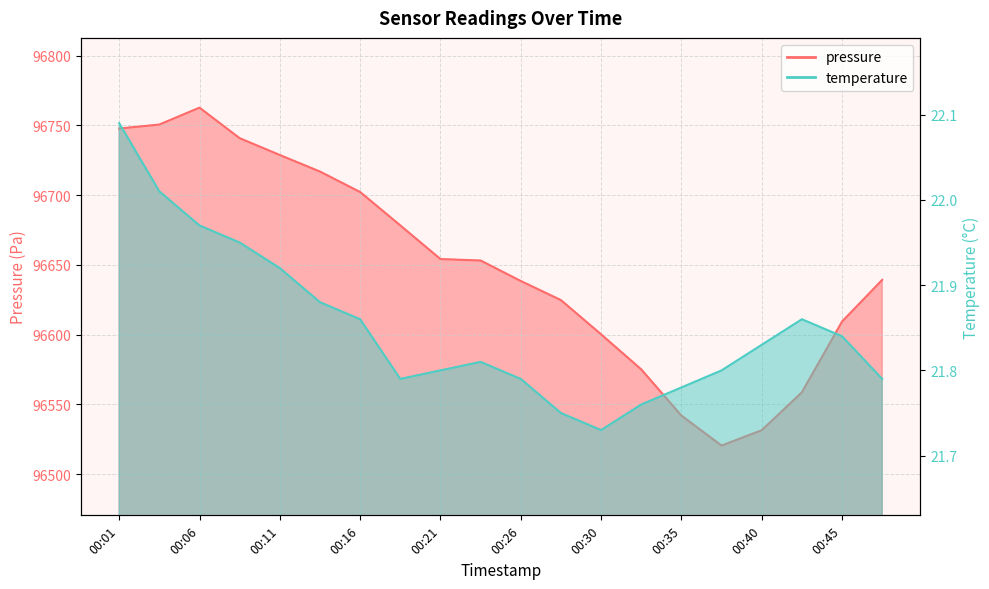

What is the value of the temperature point at the 14th from the left?

21.8